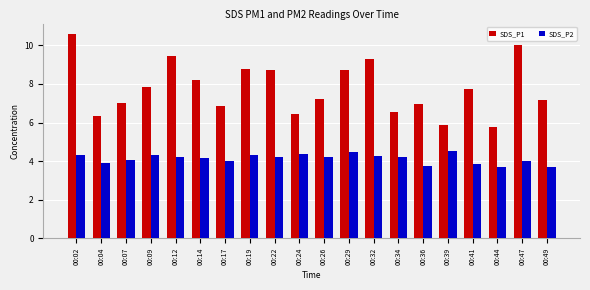

What is the sum of the SDS_P2 values at 00:09 and 00:12?

8.5